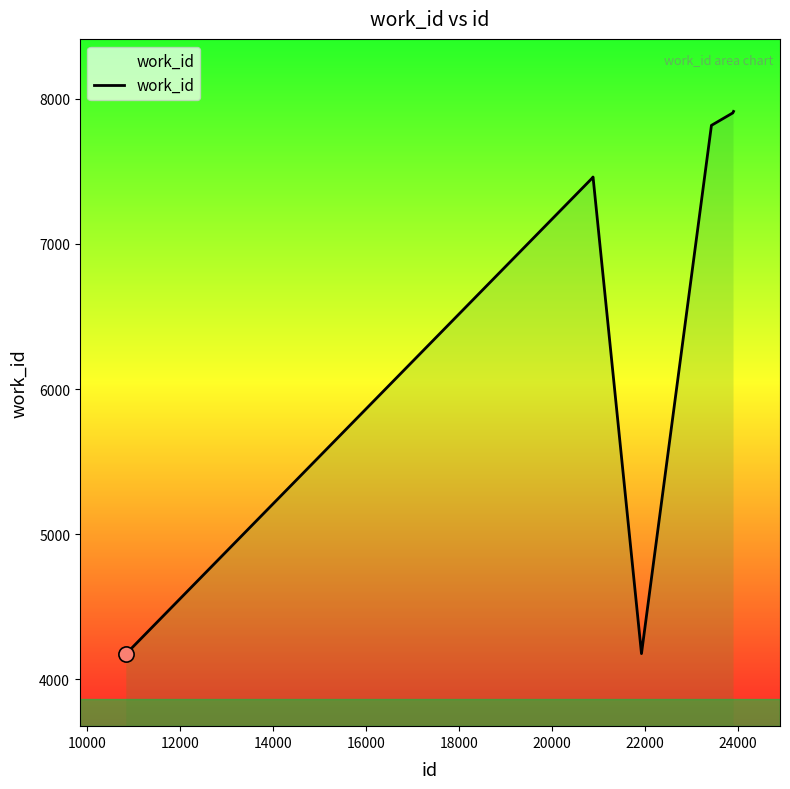

What is the smallest value displayed?

4177